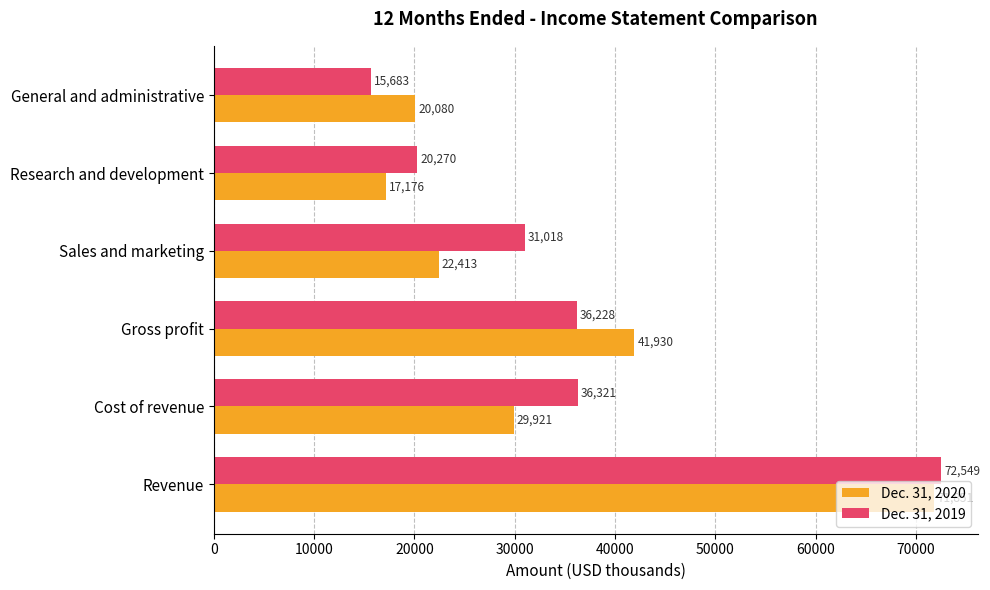

What are all the series names shown in the legend?

Dec. 31, 2020, Dec. 31, 2019